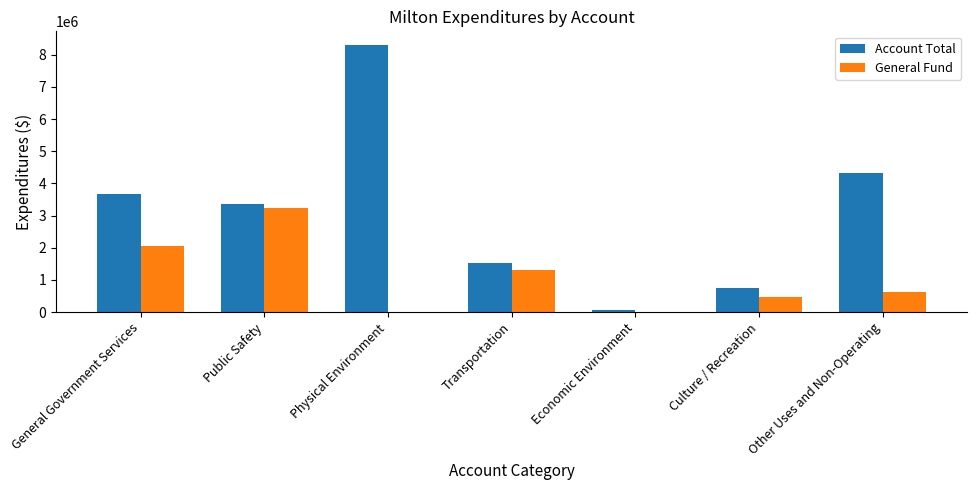

Count the number of data series in this chart.

2